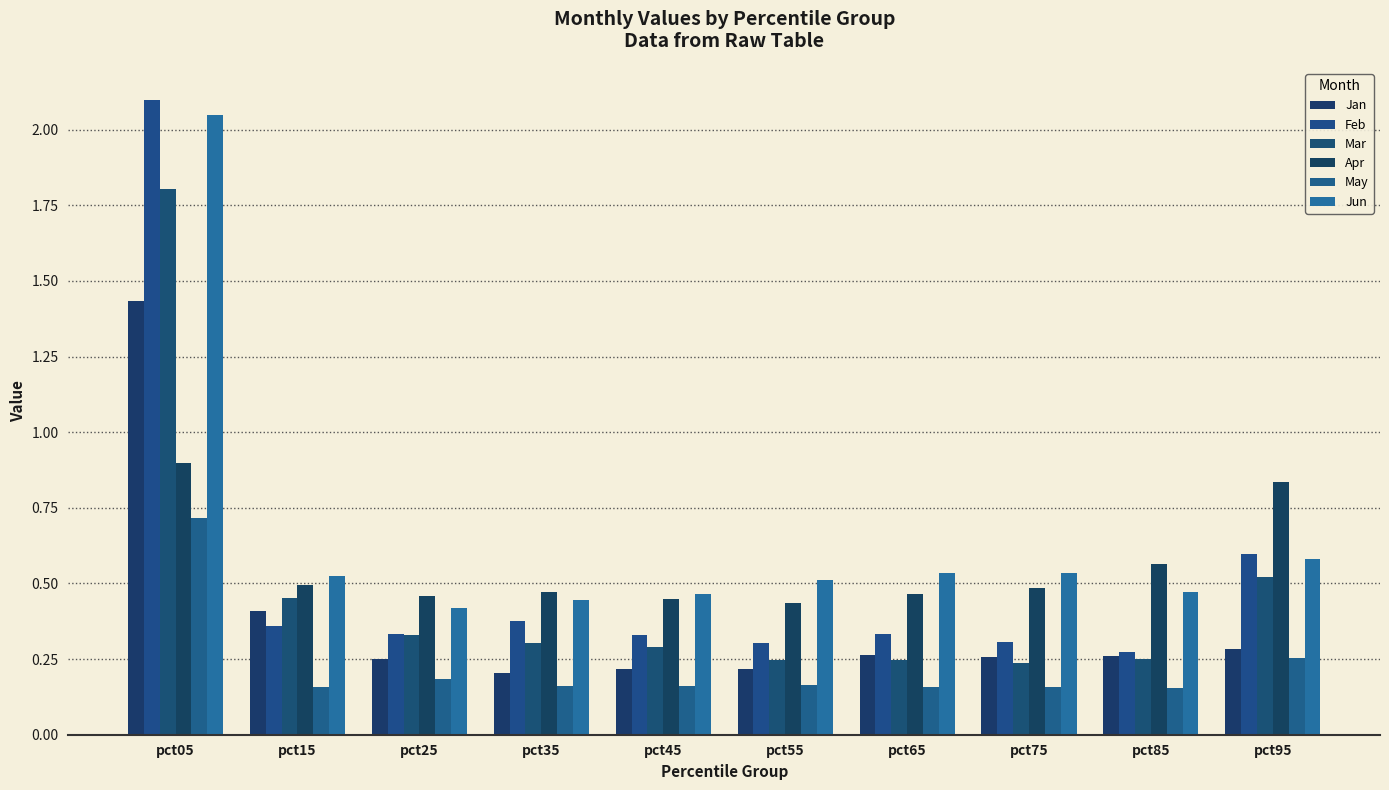

How many distinct data groups are displayed?

6